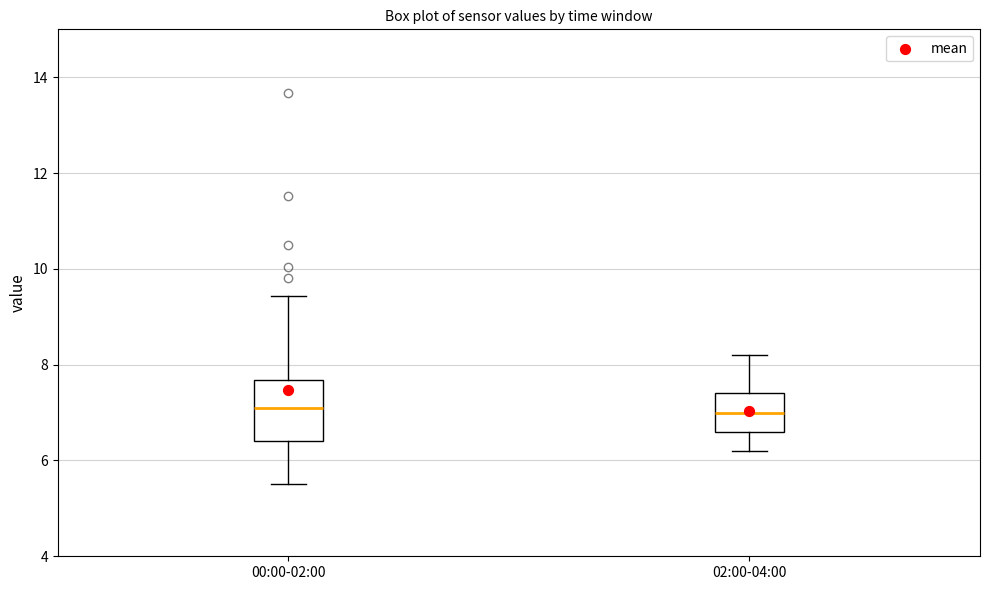

Comparing the boxes themselves (not the whiskers), which one is the tallest?

00:00-02:00